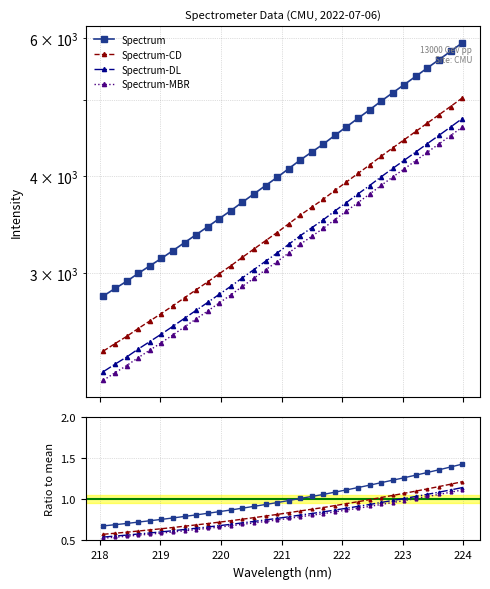

What is the sum of all values?

27.2